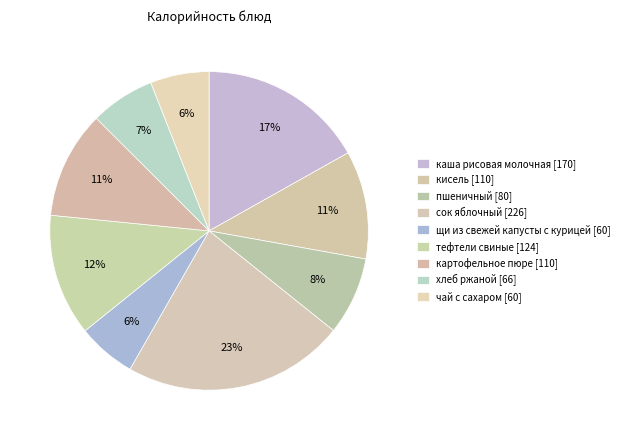

The щи из свежей капусты с курицей slice represents 6% of the pie. True or false?

True